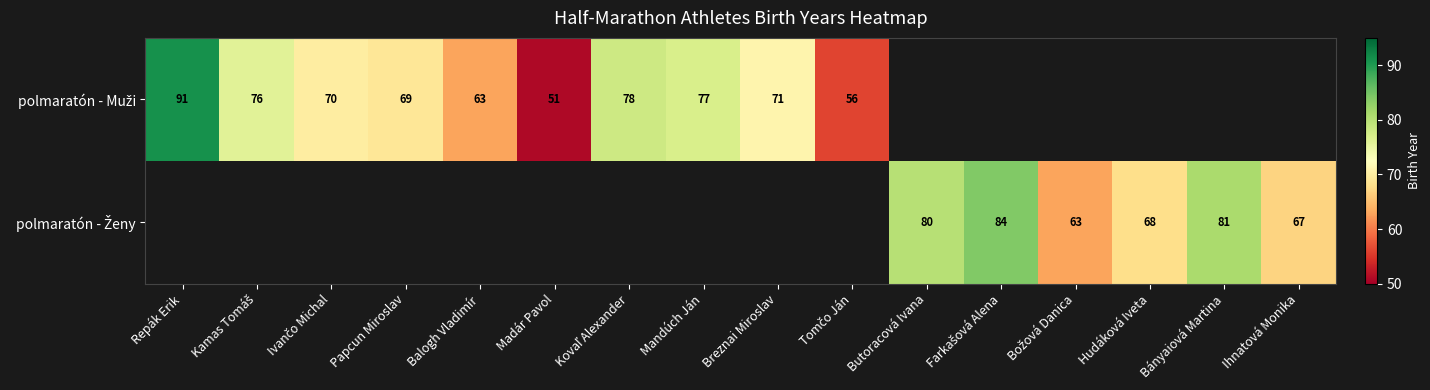

Which category has the lowest value in the polmaratón - Muži series?

Madár Pavol